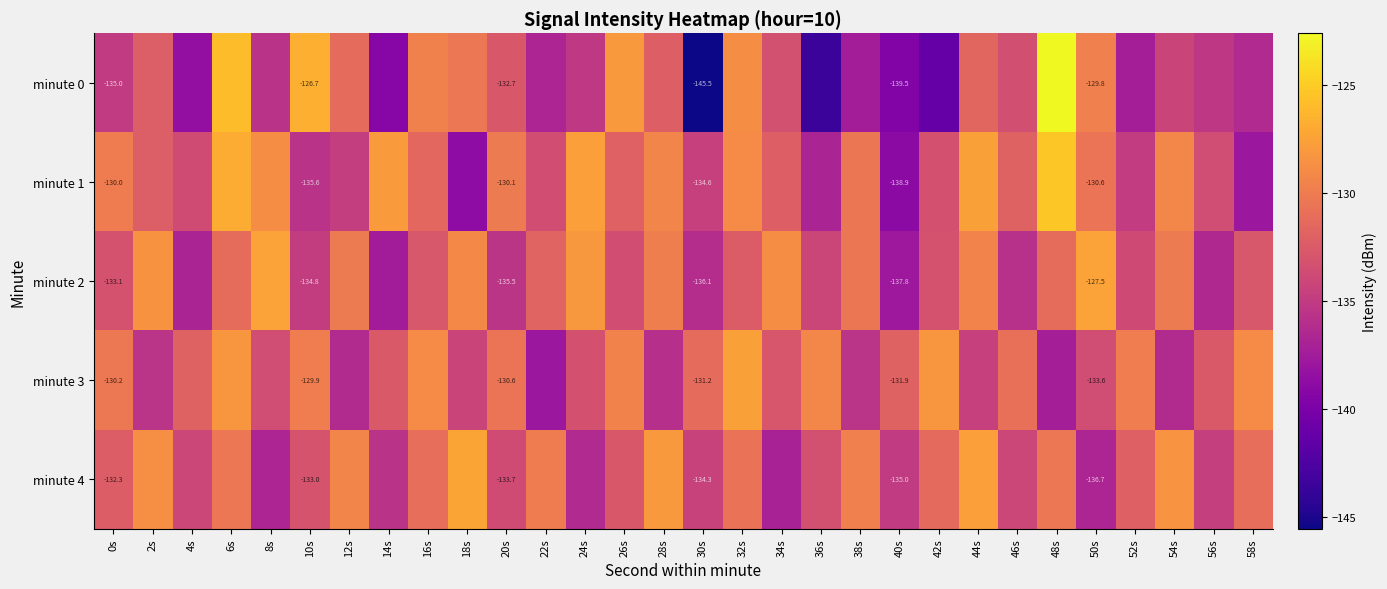

Rank the categories by minute 0 value from highest to lowest.

48s, 6s, 10s, 26s, 32s, 16s, 50s, 18s, 12s, 44s, 28s, 2s, 20s, 34s, 46s, 54s, 0s, 24s, 56s, 8s, 58s, 22s, 52s, 38s, 4s, 14s, 40s, 42s, 36s, 30s